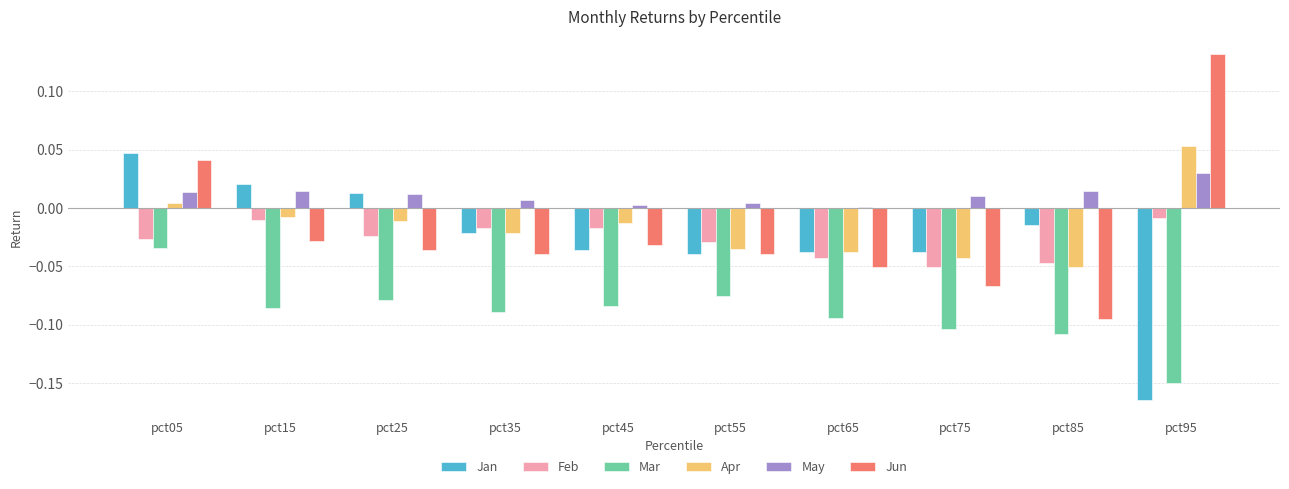

Which series has the widest spread of values?

Jun